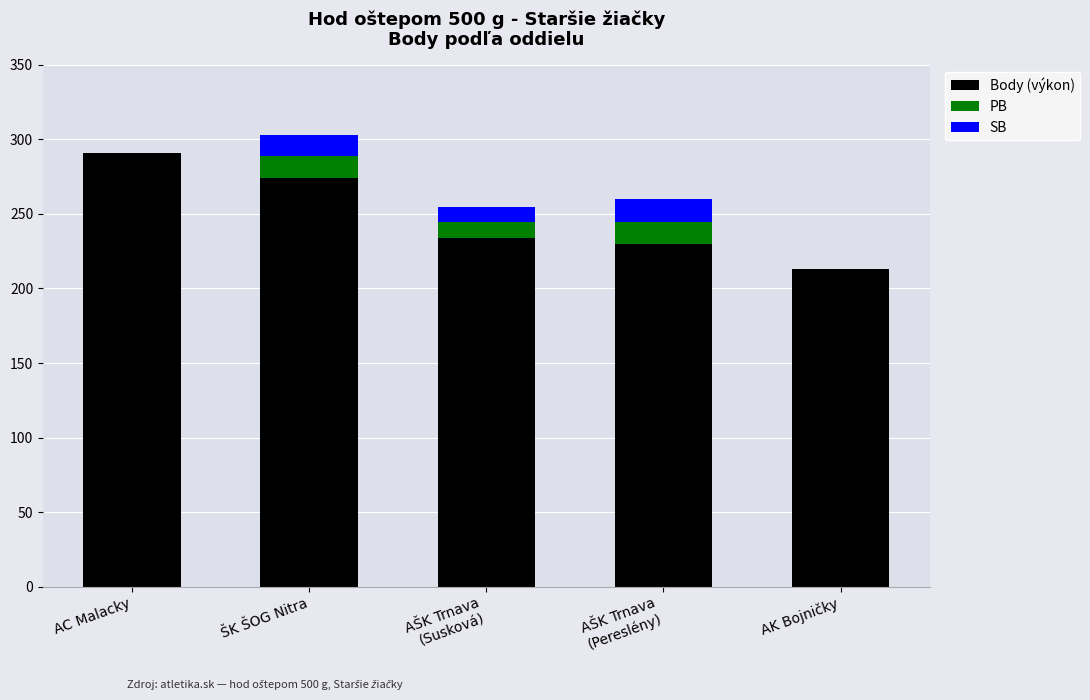

What are all the series names shown in the legend?

Body (výkon), PB, SB